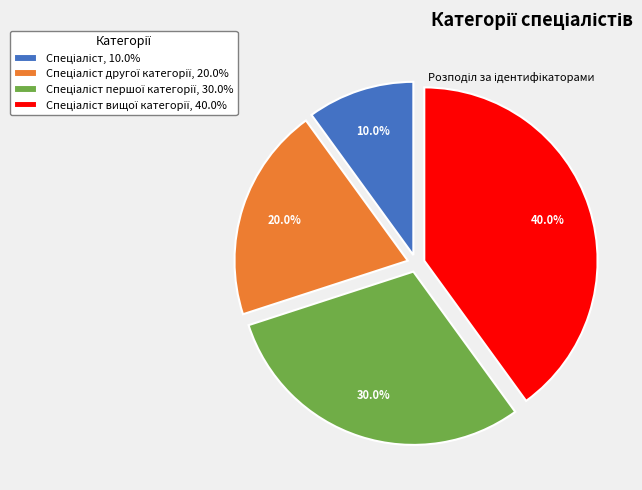

Does any single category account for the majority?

No